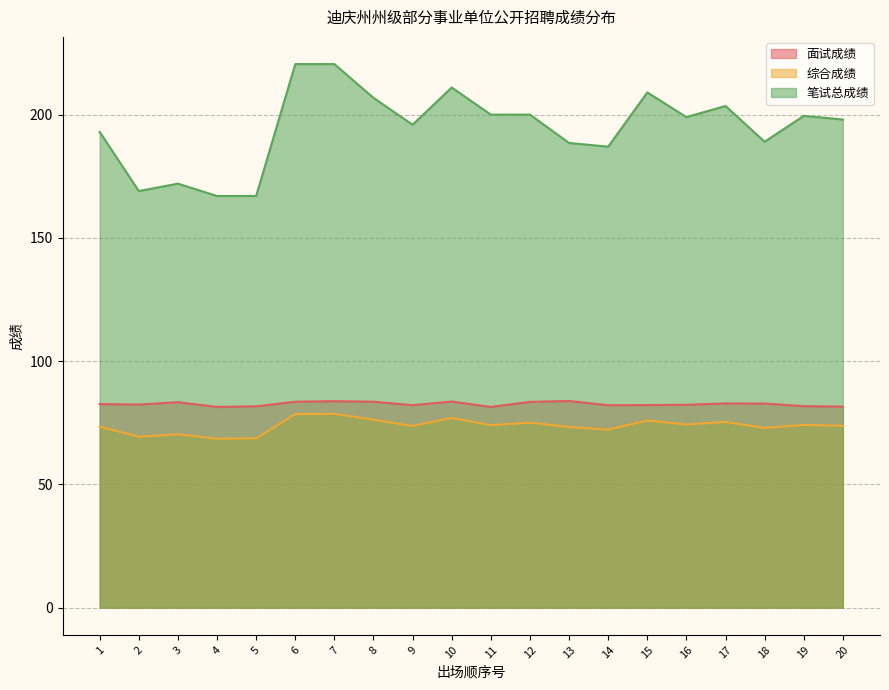

Which series has the largest range (max minus min)?

笔试总成绩